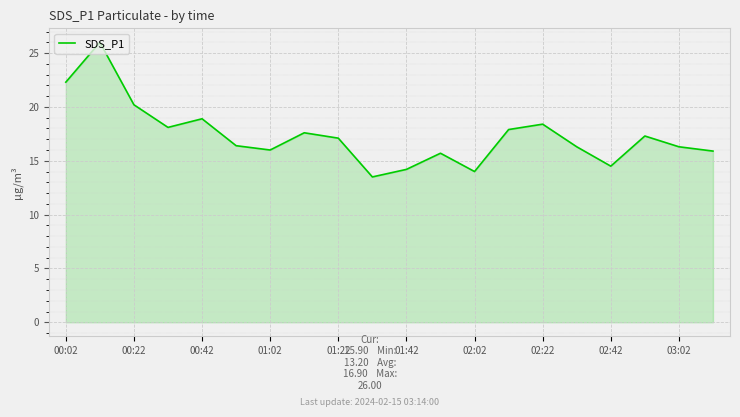

What is the minimum value shown in the chart?

13.5